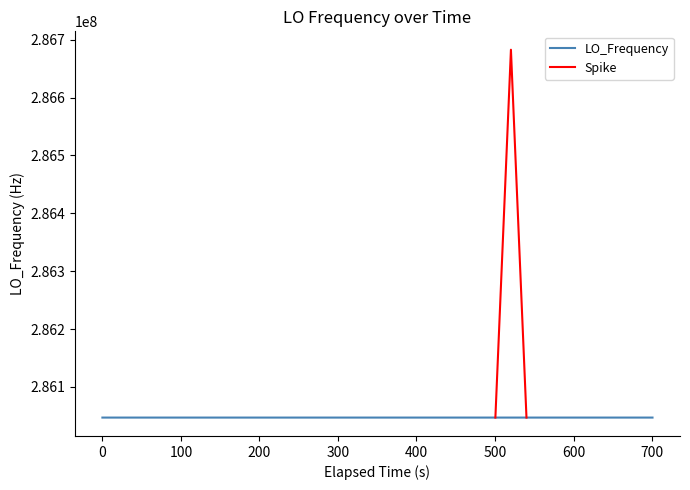

List the labels in order of value, smallest first.

9, 12, 13, 11, 14, 31, 17, 10, 8, 16, 15, 7, 33, 26, 34, 6, 5, 21, 4, 20, 32, 18, 38, 19, 23, 35, 22, 36, 37, 3, 30, 0, 1, 27, 28, 24, 25, 39, 2, 29